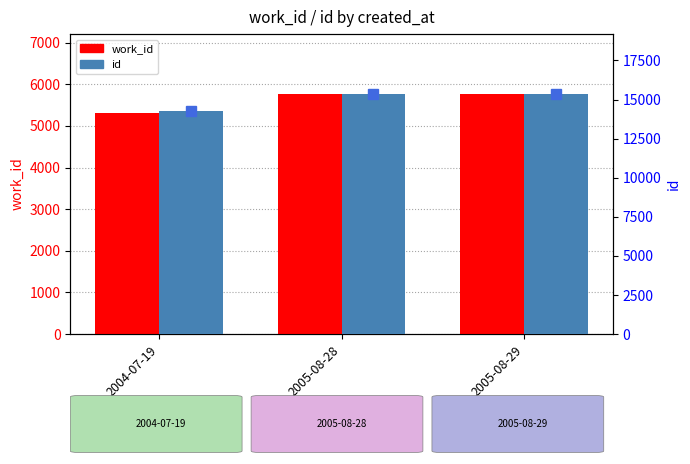

How many data points in id are above 15354?

1